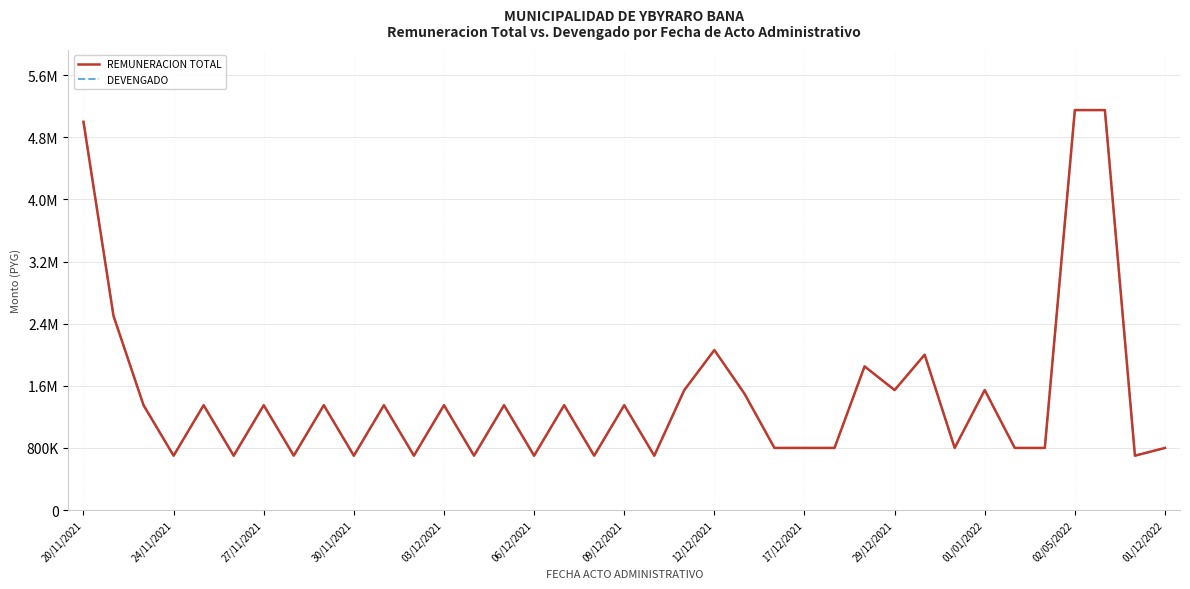

Which series has the widest spread of values?

REMUNERACION TOTAL